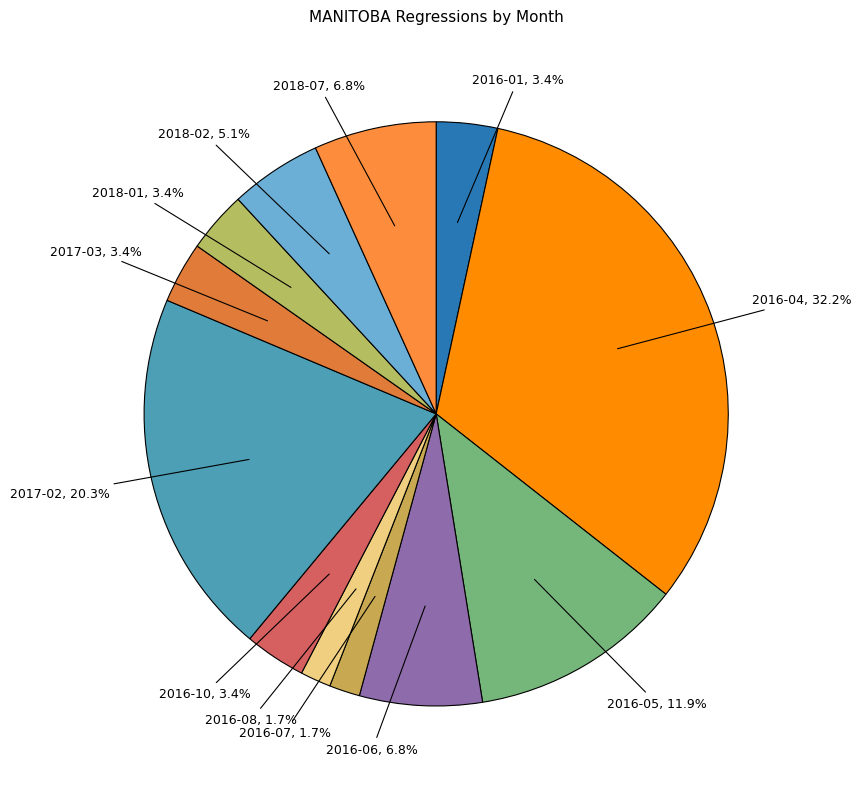

How many slices are in this pie chart?

12